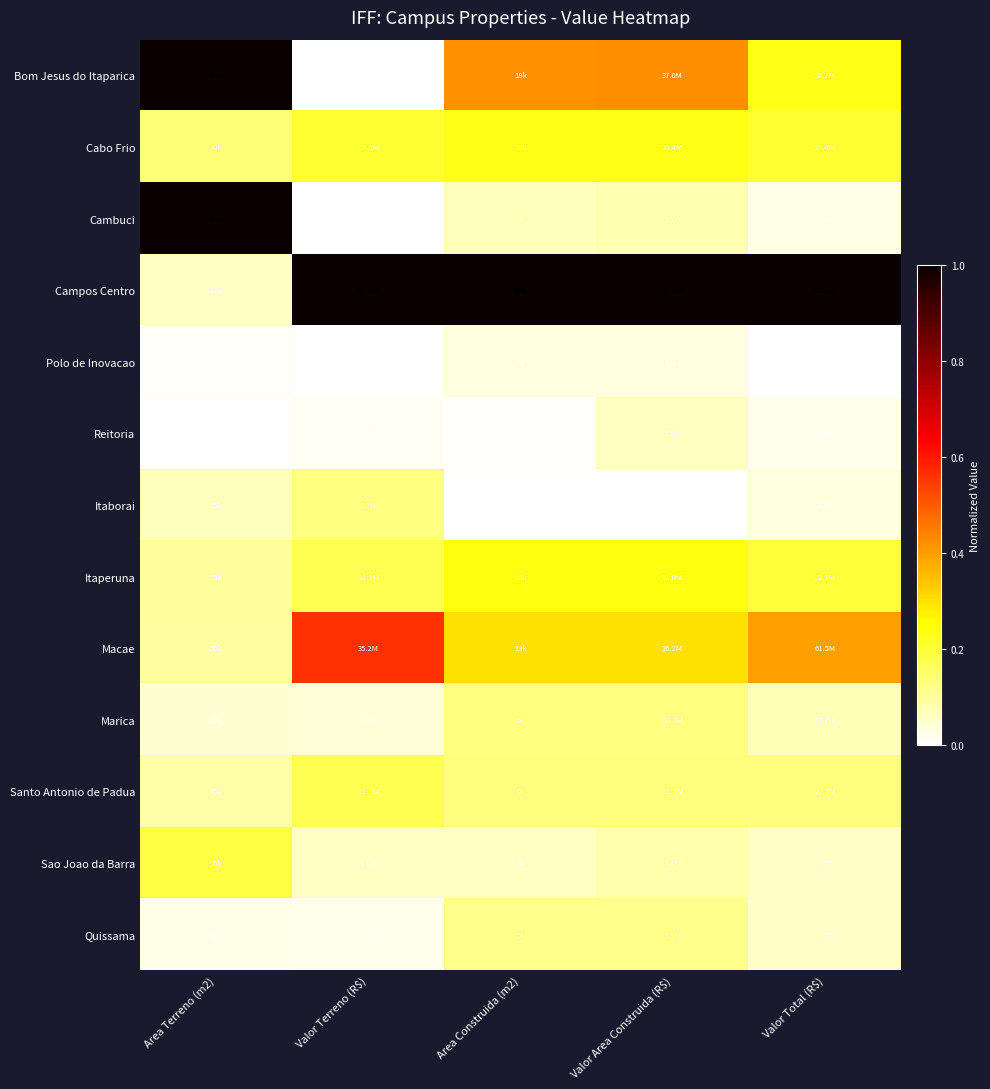

What is the maximum value for Bom Jesus do Itaparica?

1.0